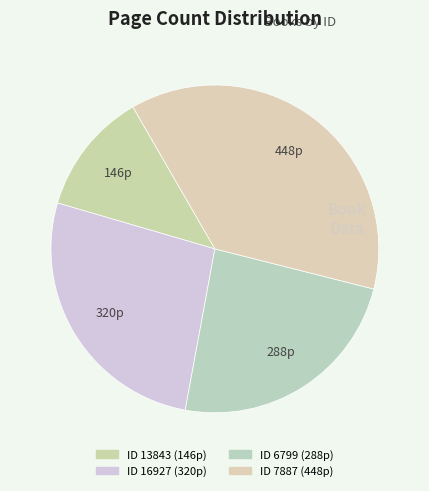

Count the number of slices in the pie.

4